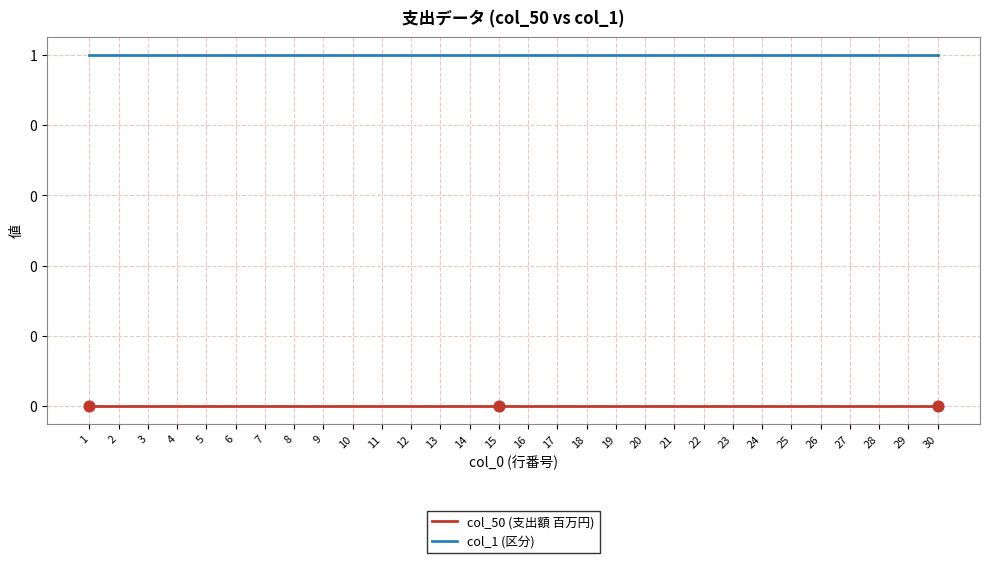

What are all the series names shown in the legend?

col_50 (支出額 百万円), col_1 (区分)